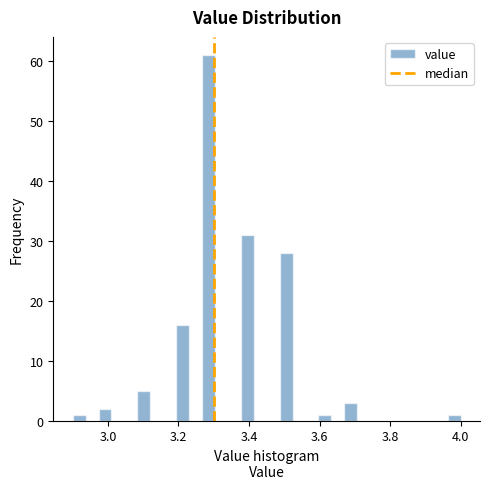

Around what value on the x-axis is the tallest bar? Give the approximate position of its centre, as read against the axis.

3.28